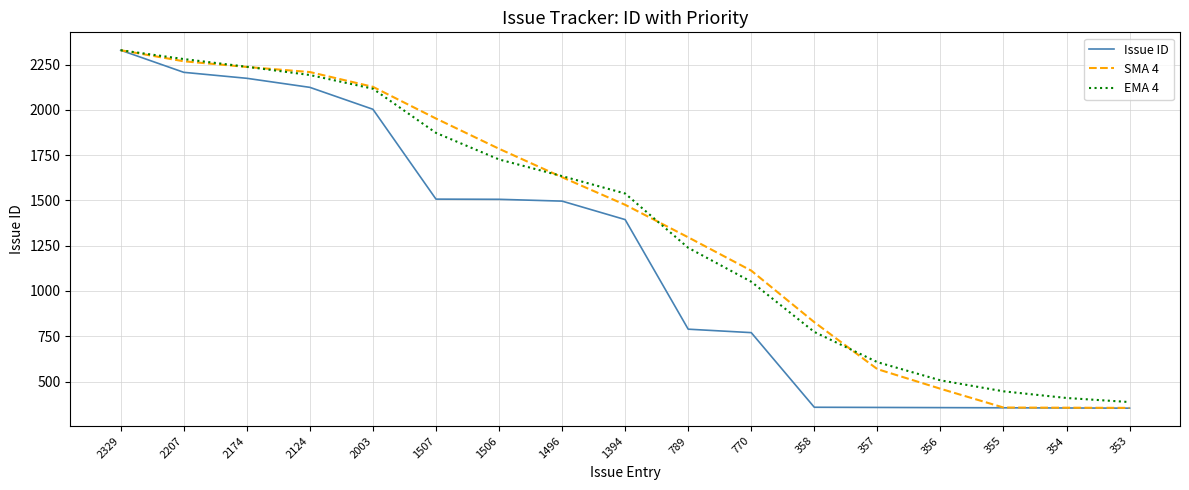

What is the sum of all Issue ID values?

20432.0